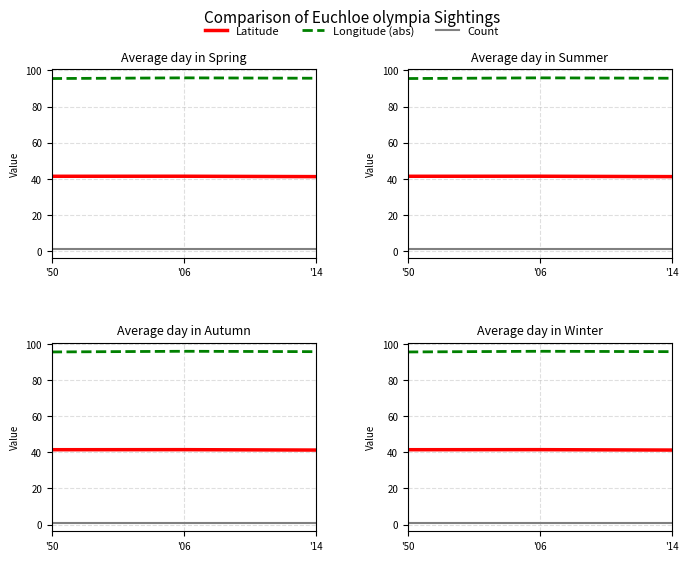

What position from the right is '14?

1